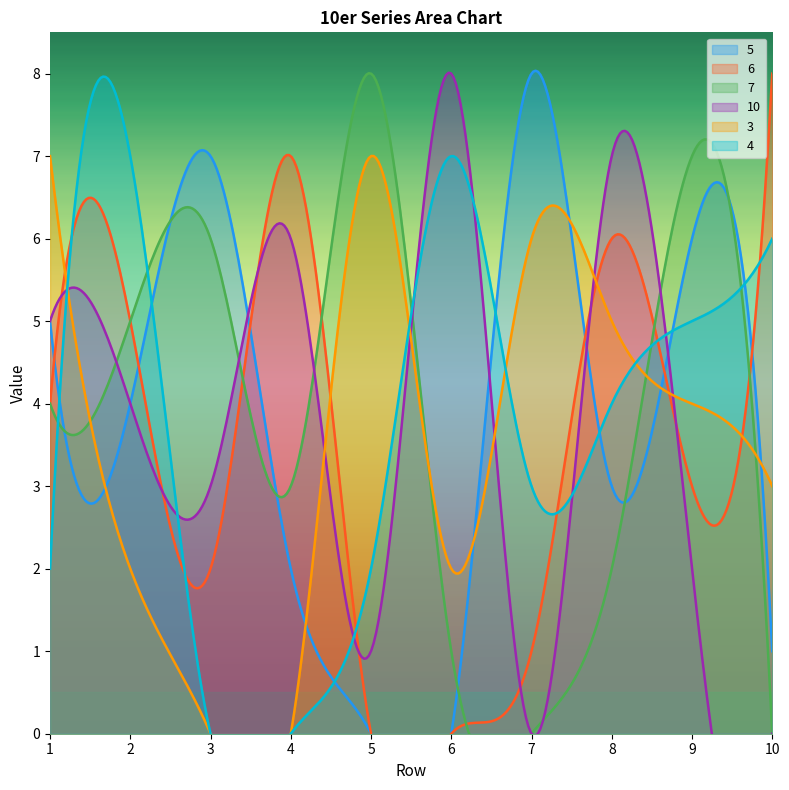

What is the difference between the 4 values at 9 and 6?

2